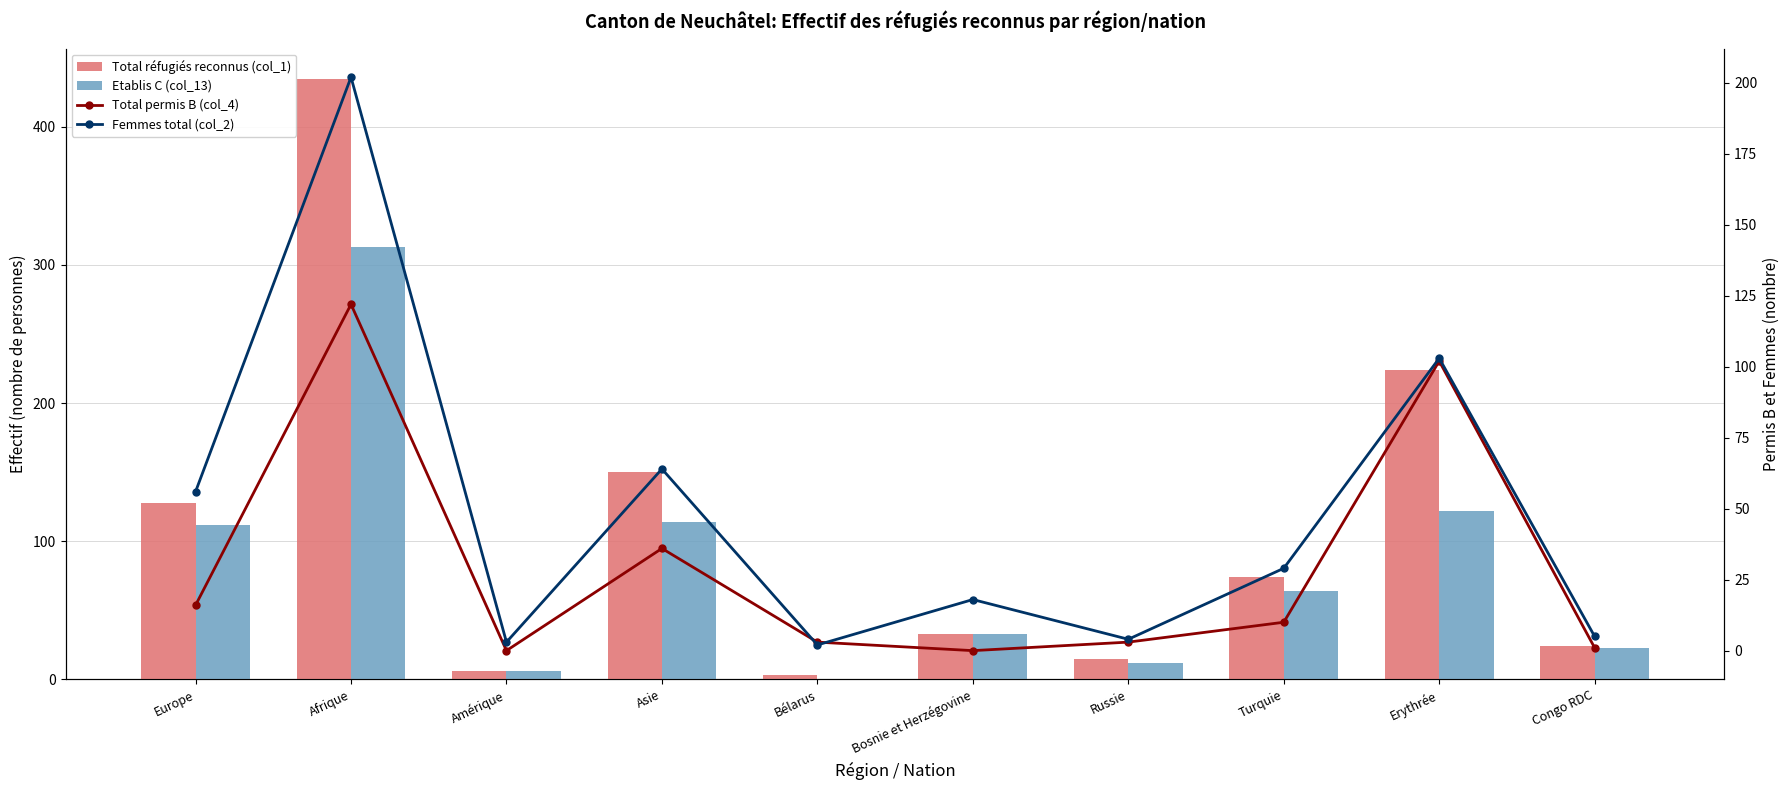

What are all the series names shown in the legend?

Total réfugiés reconnus (col_1), Etablis C (col_13), Total permis B (col_4), Femmes total (col_2)